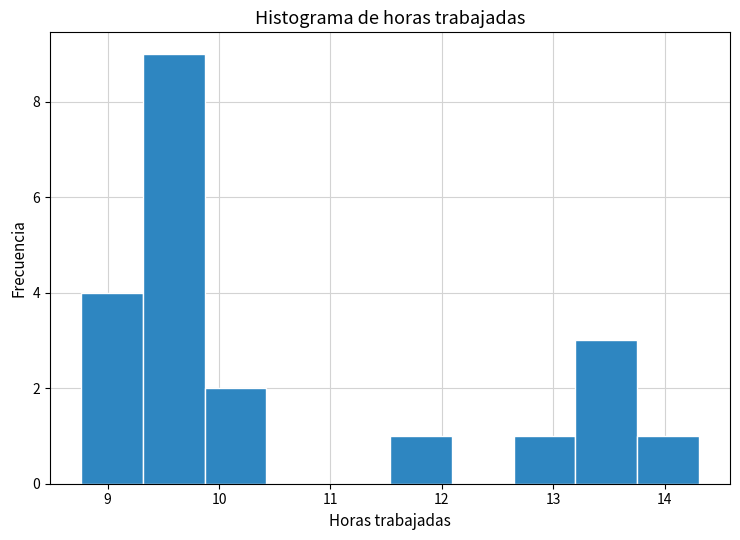

Reading left to right, transcribe this chart: for each bar, give the range it covers on the x-axis and its height. Neither the bar edges nor the heights are printed on the chart, so give them approximately, as read against the axes.

8.8 to 9.3: 4
9.3 to 9.9: 9
9.9 to 10.4: 2
10.4 to 11.0: 0
11.0 to 11.5: 0
11.5 to 12.1: 1
12.1 to 12.6: 0
12.6 to 13.2: 1
13.2 to 13.8: 3
13.8 to 14.3: 1